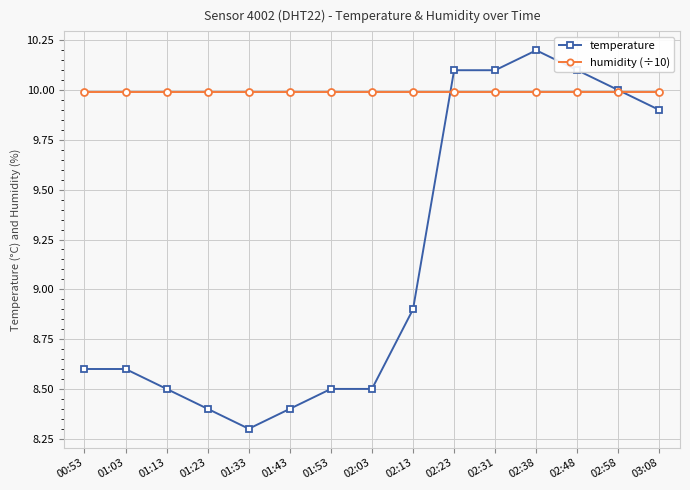

Which series changed the most between 01:53 and 03:08?

temperature